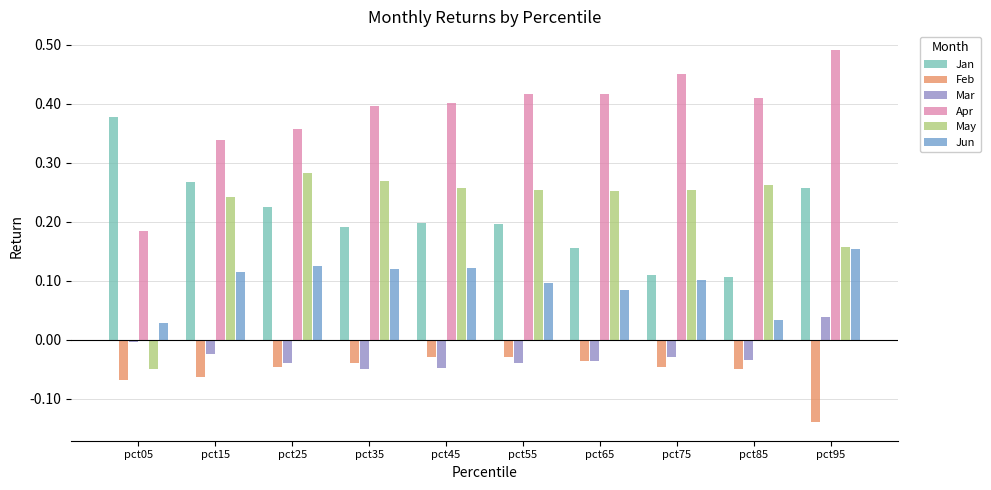

Rank the series by their maximum value, from highest to lowest.

Apr, Jan, May, Jun, Mar, Feb